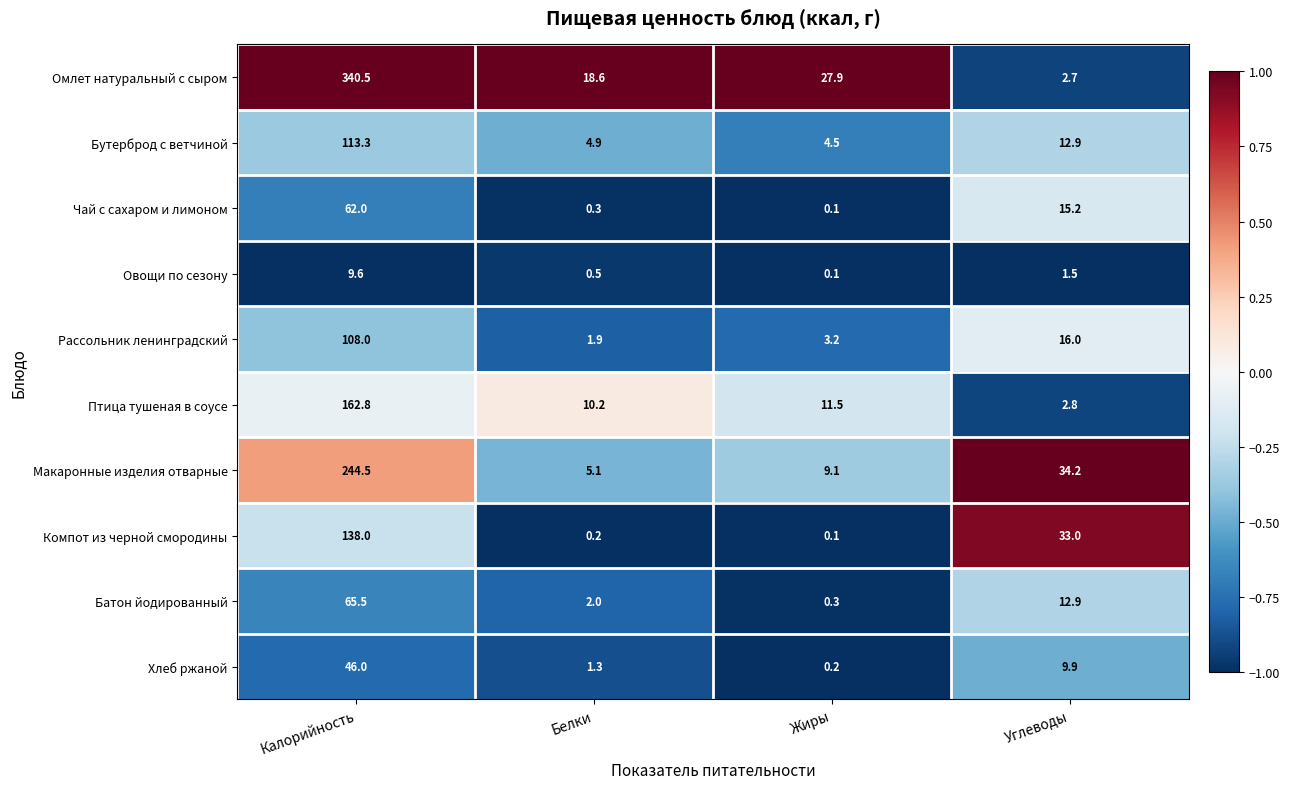

What is the maximum value shown in the chart?

340.5